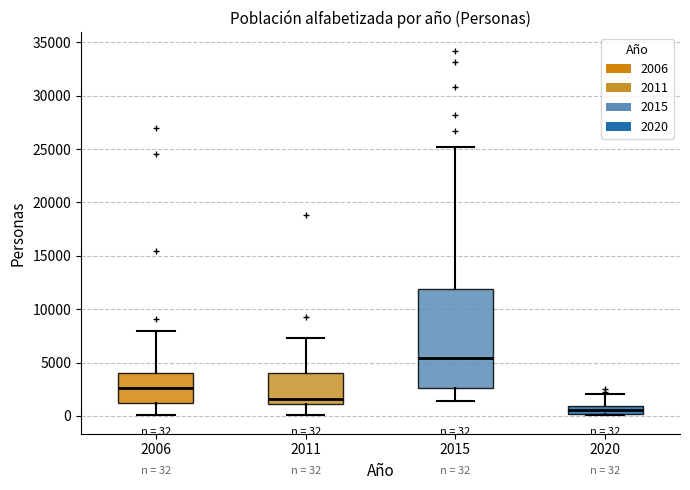

Which box's median line is the lowest?

2020